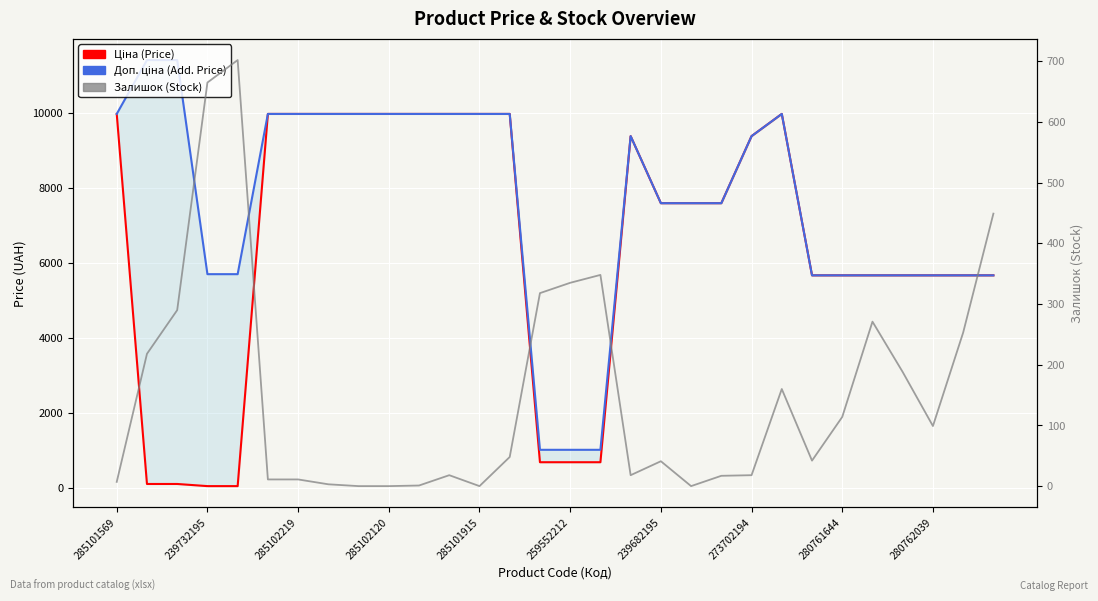

Reading right to left, list all the values displayed in this chart.

Ціна (Price): 5673.8	5673.8	5673.8	5673.8	5673.8	5673.8	5673.8	9975.0	9384.0	7596.5	7596.5	7596.5	9384.0	693.7	693.7	693.7	9975.0	9975.0	9975.0	9975.0	9975.0	9975.0	9975.0	9975.0	9975.0	57.0	57.0	114.1	114.1	9975.0
Доп. ціна (Add. Price): 5673.8	5673.8	5673.8	5673.8	5673.8	5673.8	5673.8	9975.0	9384.0	7596.5	7596.5	7596.5	9384.0	1024.6	1024.6	1024.6	9975.0	9975.0	9975.0	9975.0	9975.0	9975.0	9975.0	9975.0	9975.0	5705.0	5705.0	11410.0	11410.0	9975.0
Залишок (Stock): 449.0	253.0	99.0	188.0	271.0	114.0	42.0	160.0	18.0	17.0	0.0	41.0	18.0	348.0	335.0	318.0	48.0	0.0	18.0	1.0	0.0	0.0	3.0	11.0	11.0	702.0	665.0	290.0	218.0	7.0